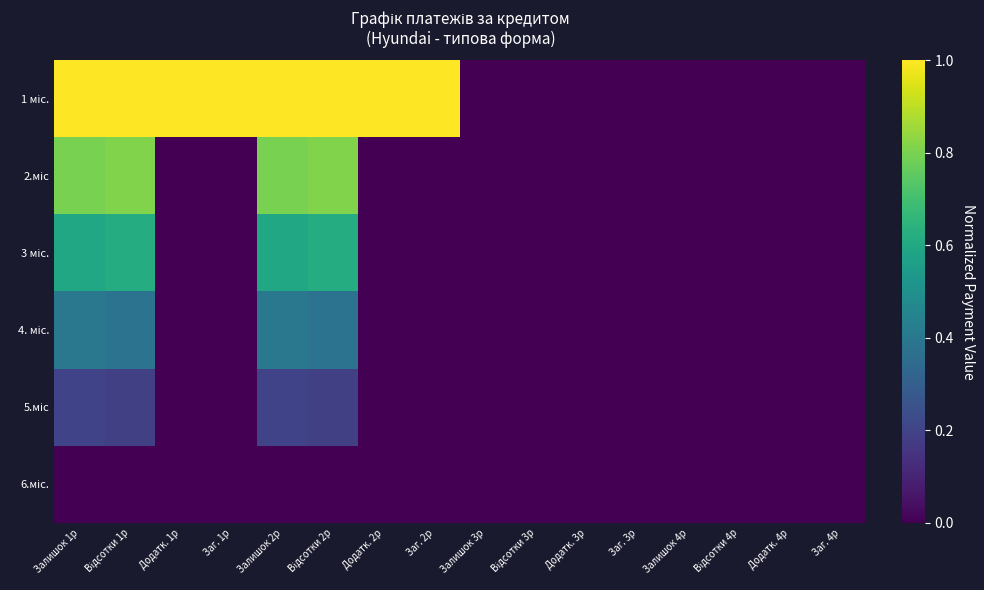

Rank the series by their maximum value, from lowest to highest.

6.міс., 5.міс, 4. міс., 3 міс., 2.міс, 1 міс.